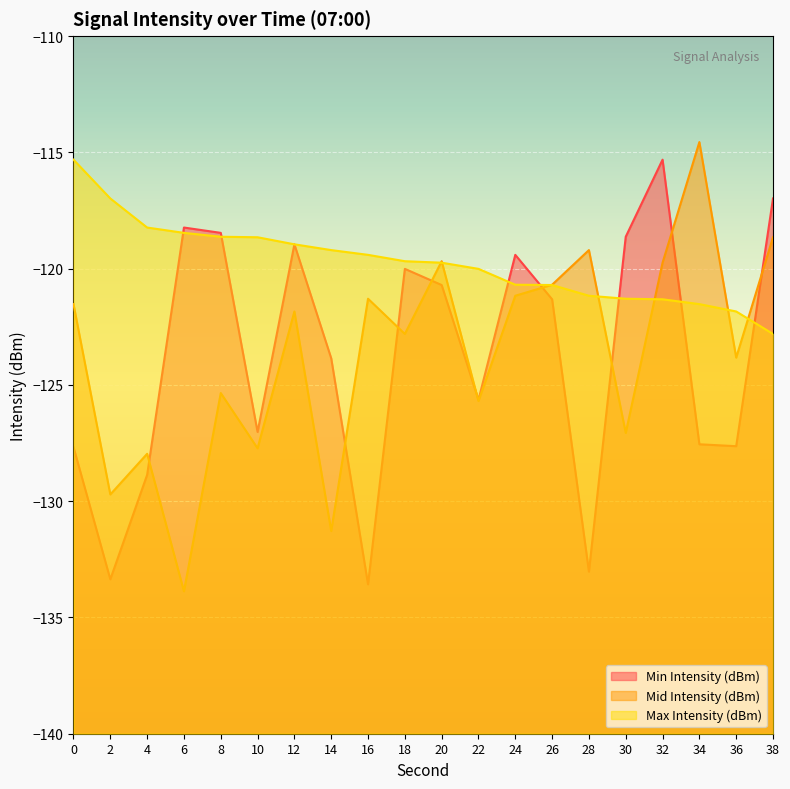

What is the average value of the Min Intensity (dBm) series?

-123.8